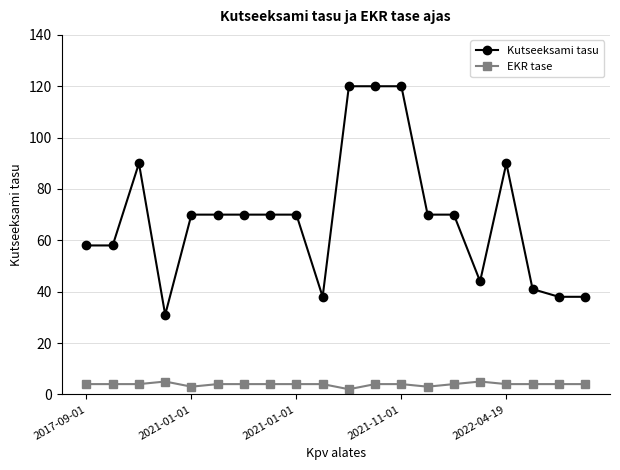

Which series has the widest spread of values?

Kutseeksami tasu